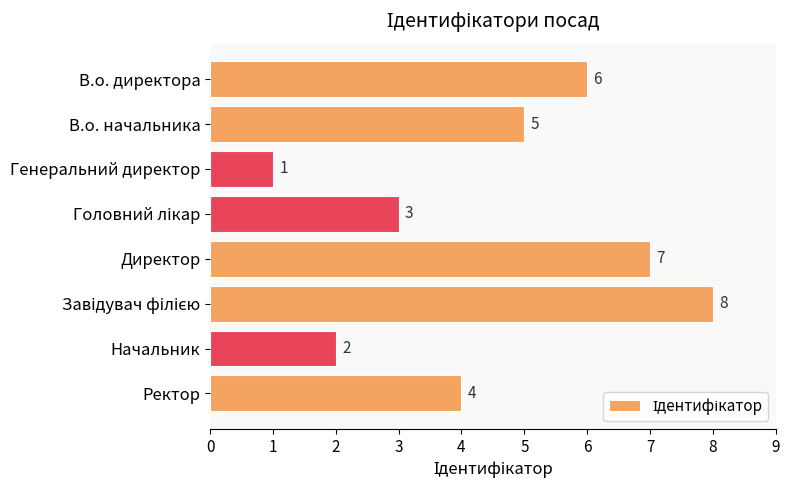

What is the value of the 2nd bar from the top?

5